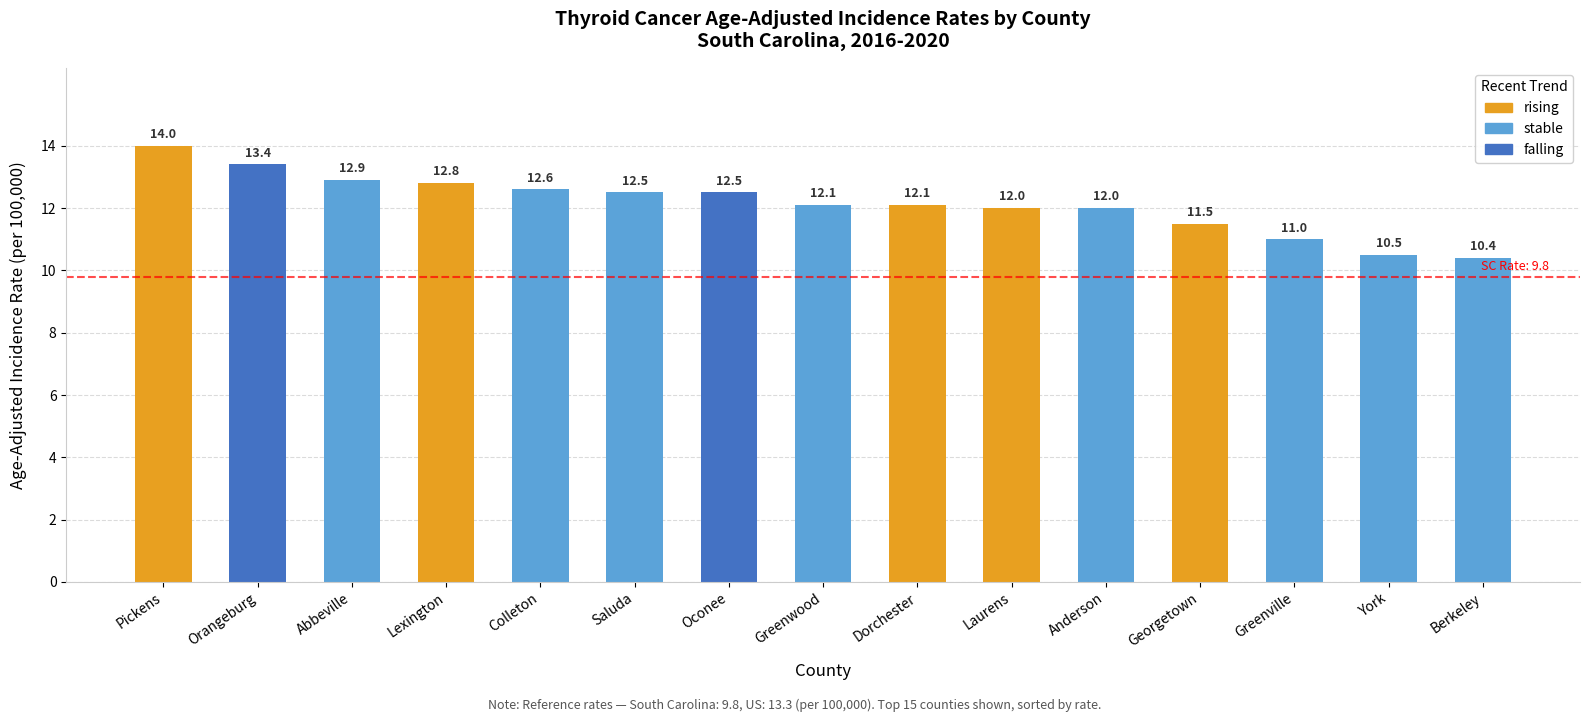

How many data points are above 12?

9